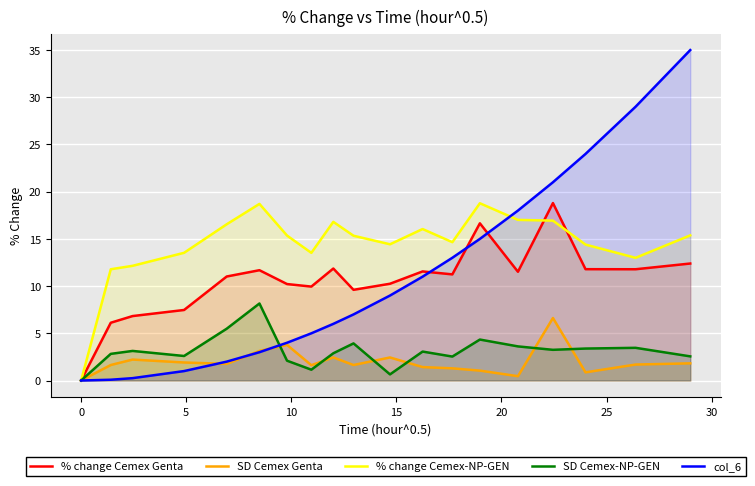

Which series has the largest total across all categories?

% change Cemex-NP-GEN